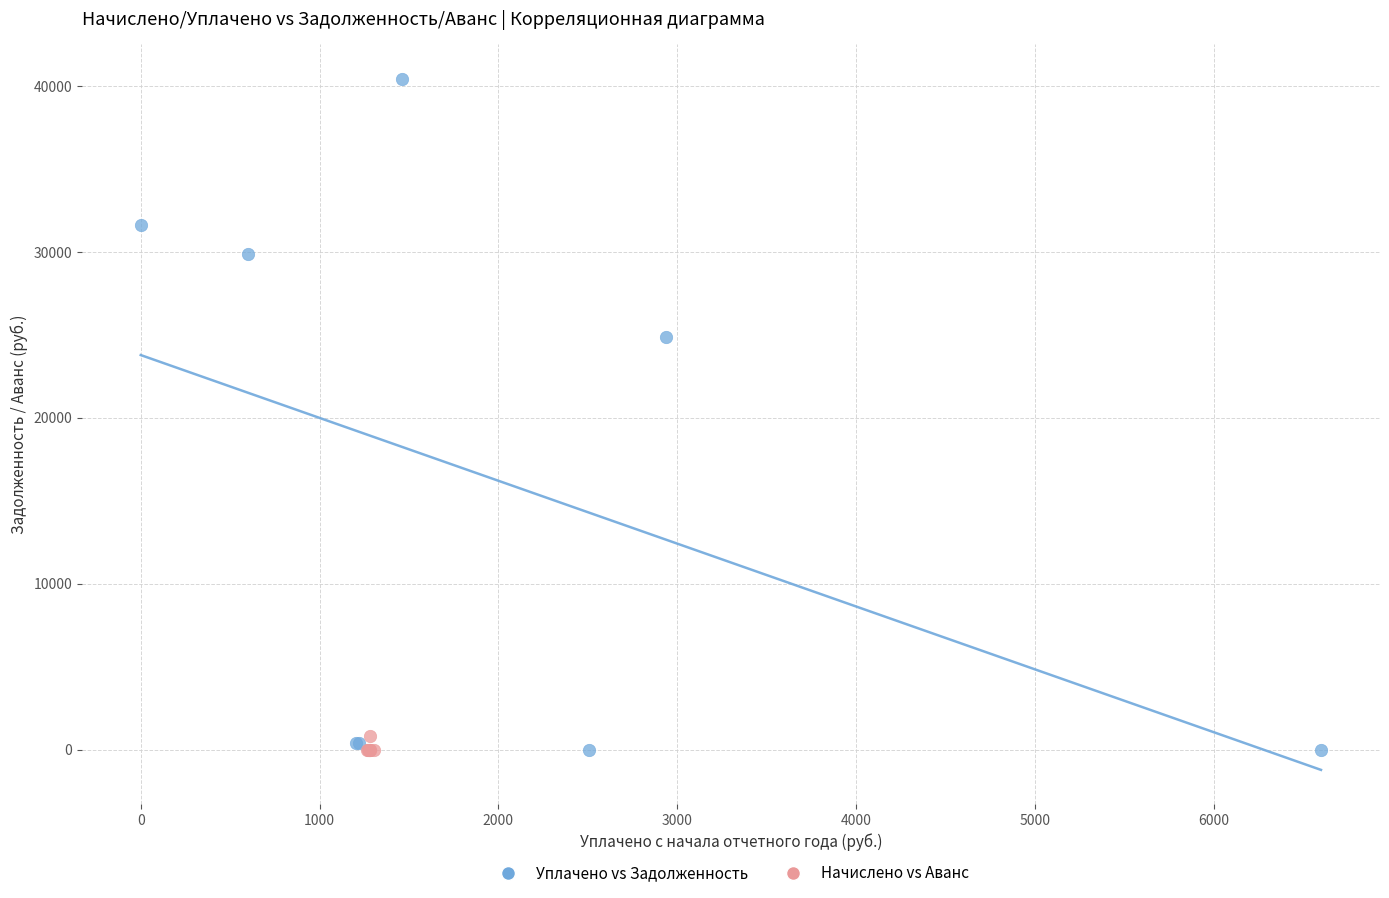

Which series has the widest spread of Y values?

Уплачено vs Задолженность